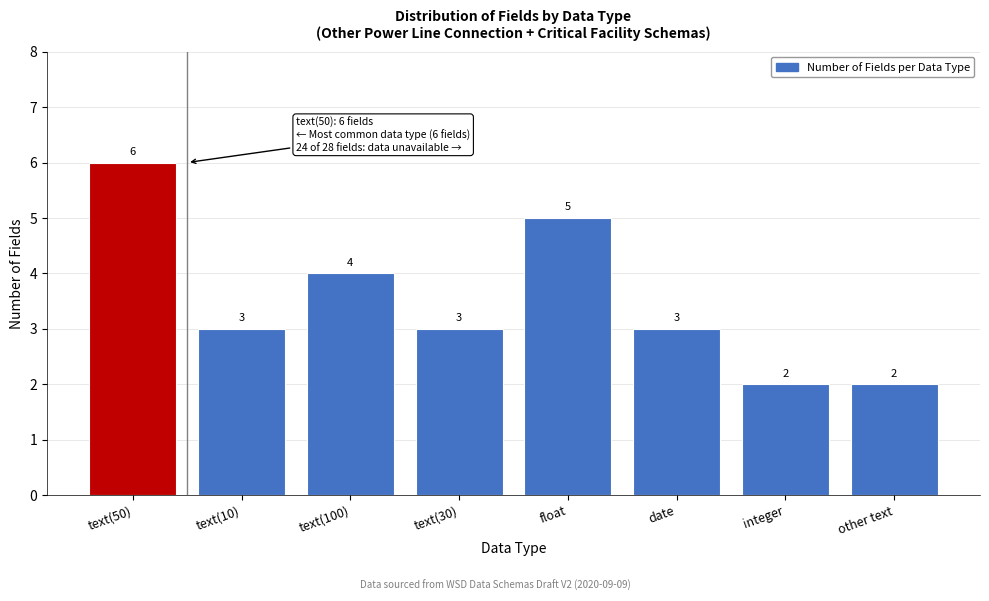

Reading left to right, transcribe all the data shown in this chart.

6	3	4	3	5	3	2	2